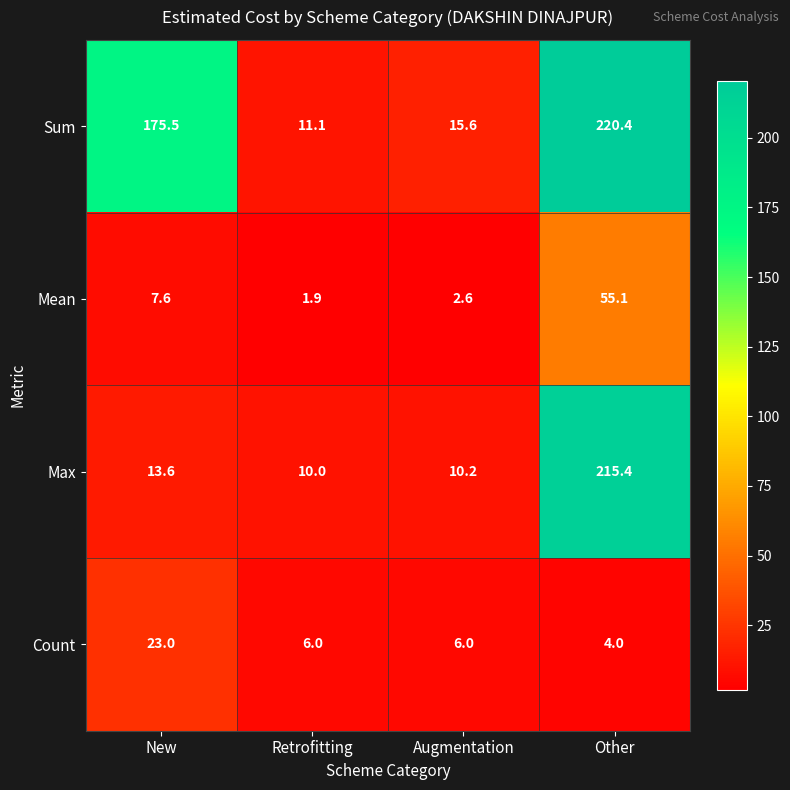

Rank the series by their maximum value, from lowest to highest.

Count, Mean, Max, Sum